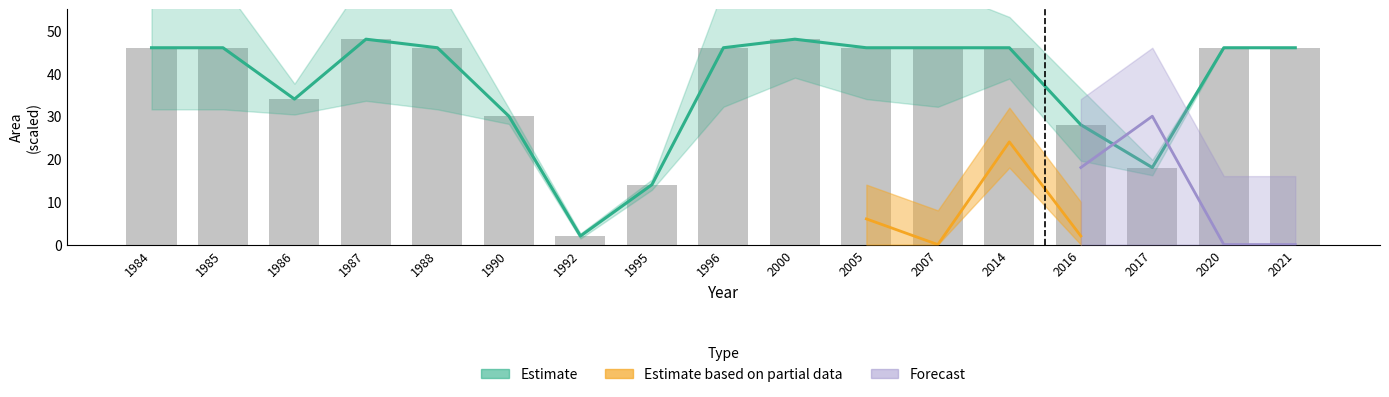

What is the sum of all waterArea values?

636.0